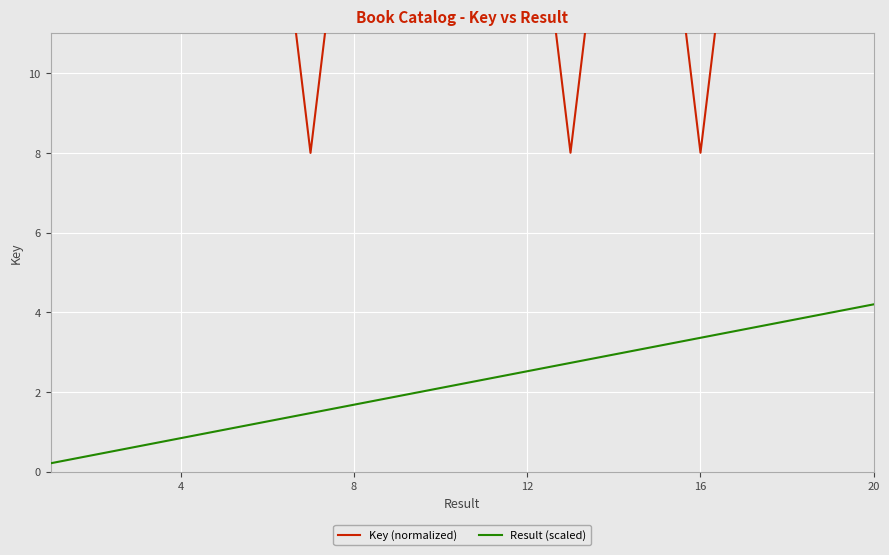

What is the maximum value for Result (scaled)?

4.2